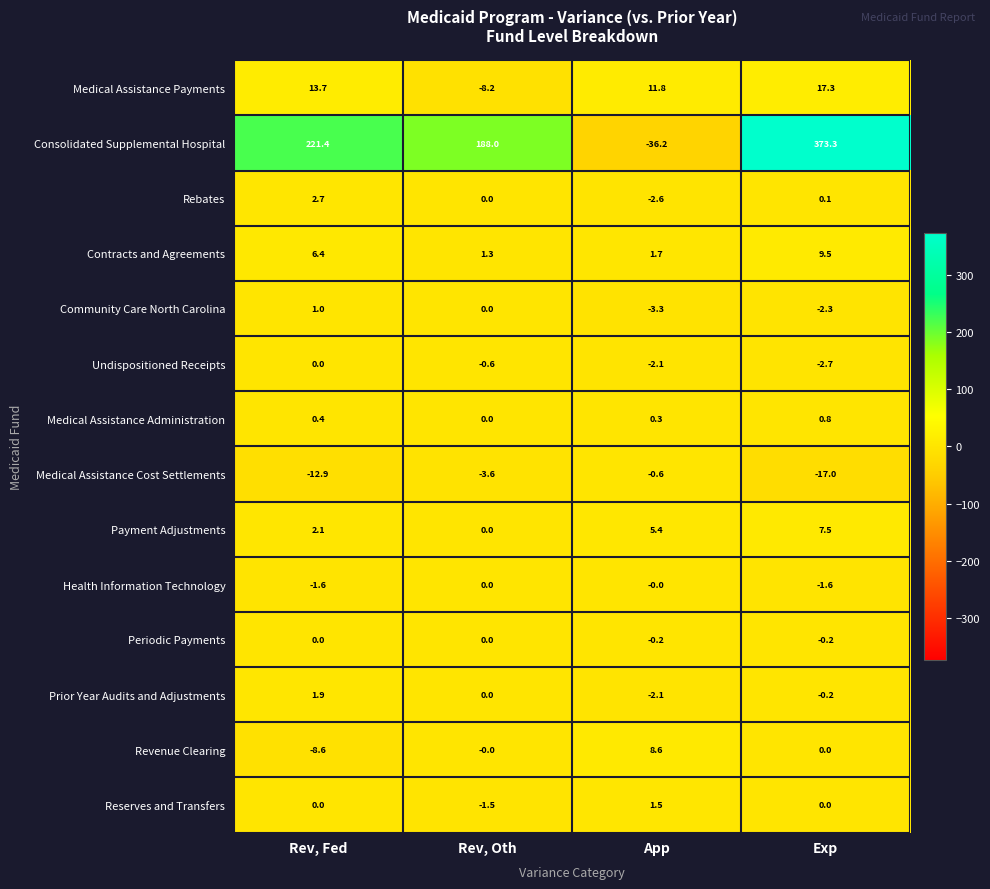

What is the sum of all Periodic Payments values?

-0.4